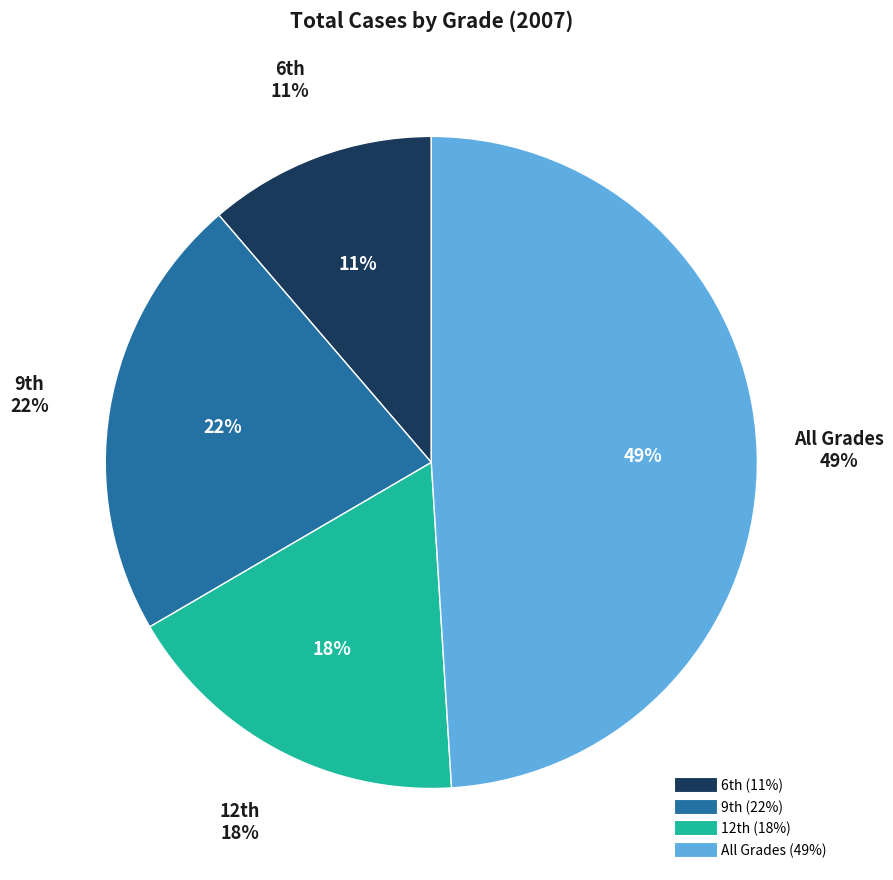

Does All Grades represent more than half of the total?

Yes